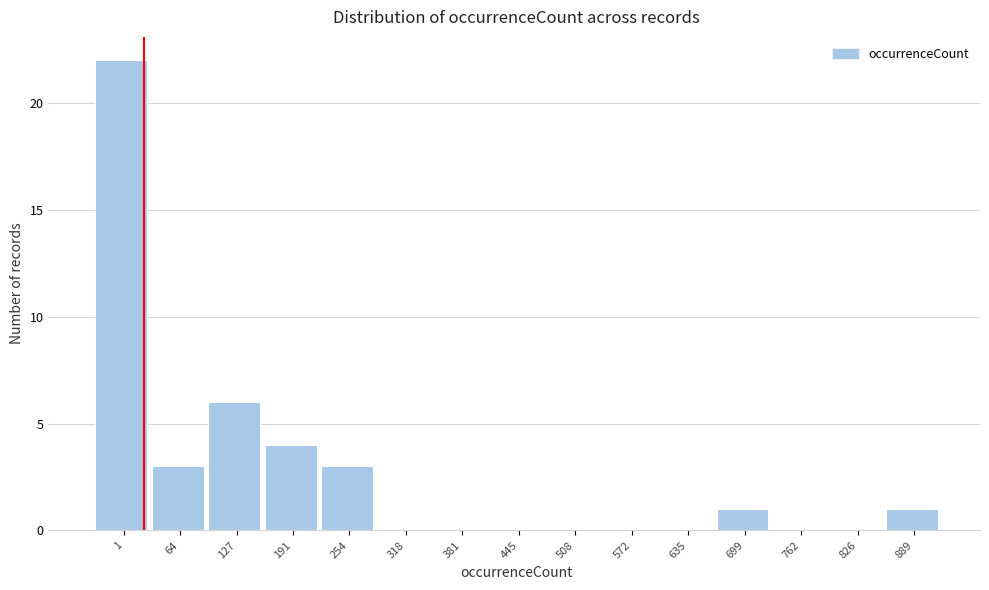

Reading left to right, transcribe all the data shown in this chart.

1=22	64=3	127=6	191=4	254=3	318=0	381=0	445=0	508=0	572=0	635=0	699=1	762=0	826=0	889=1